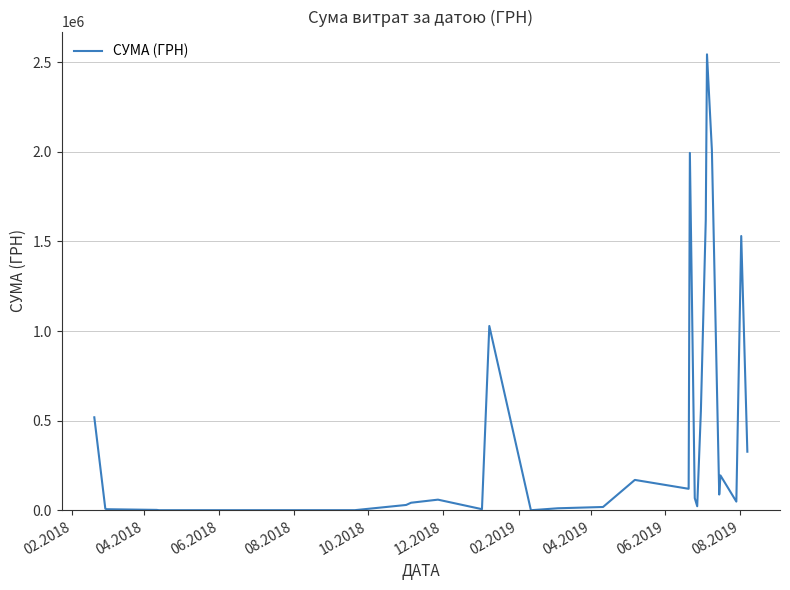

What is the difference between the maximum and minimum values?

2541944.1